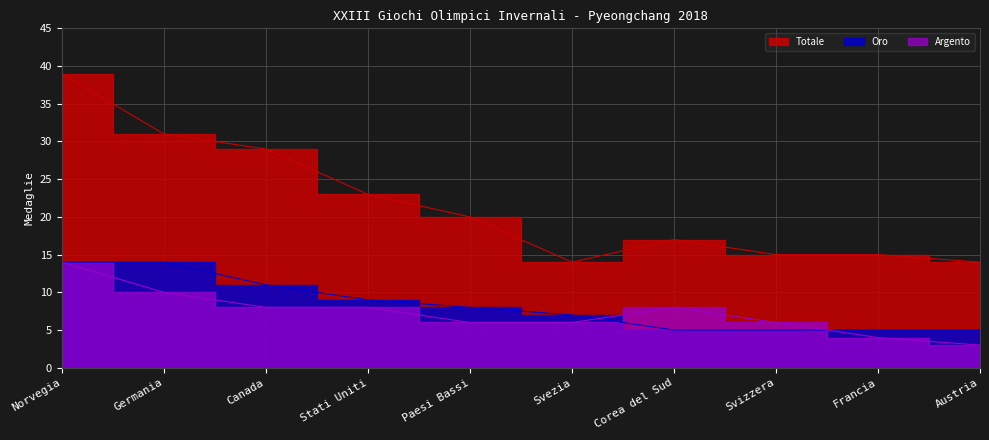

True or false: Totale has a value of 42 at Germania.

False